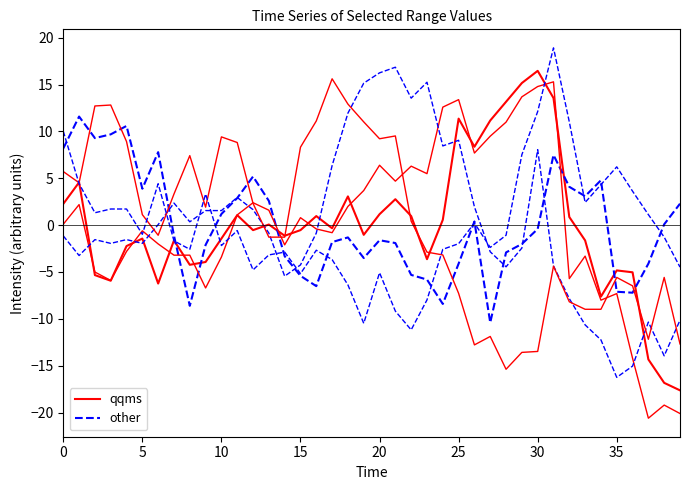

Count the number of data series in this chart.

6